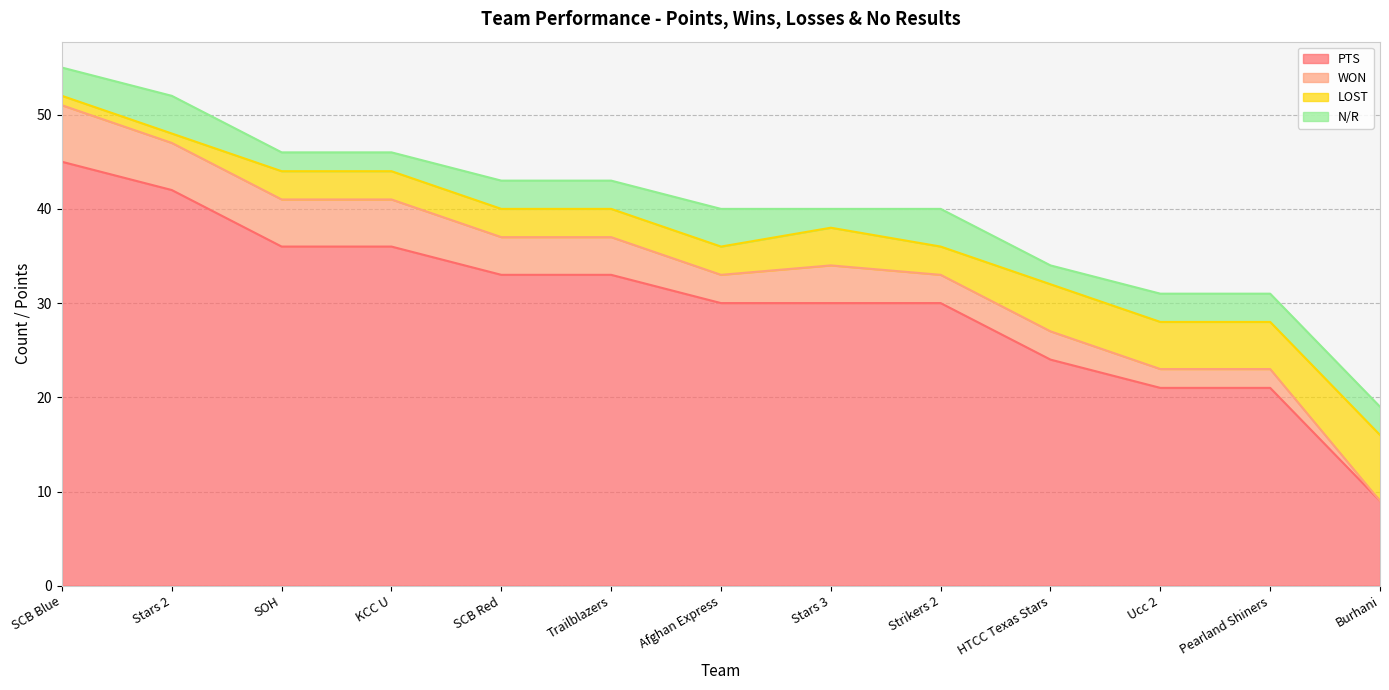

What are all the series names shown in the legend?

PTS, WON, LOST, N/R